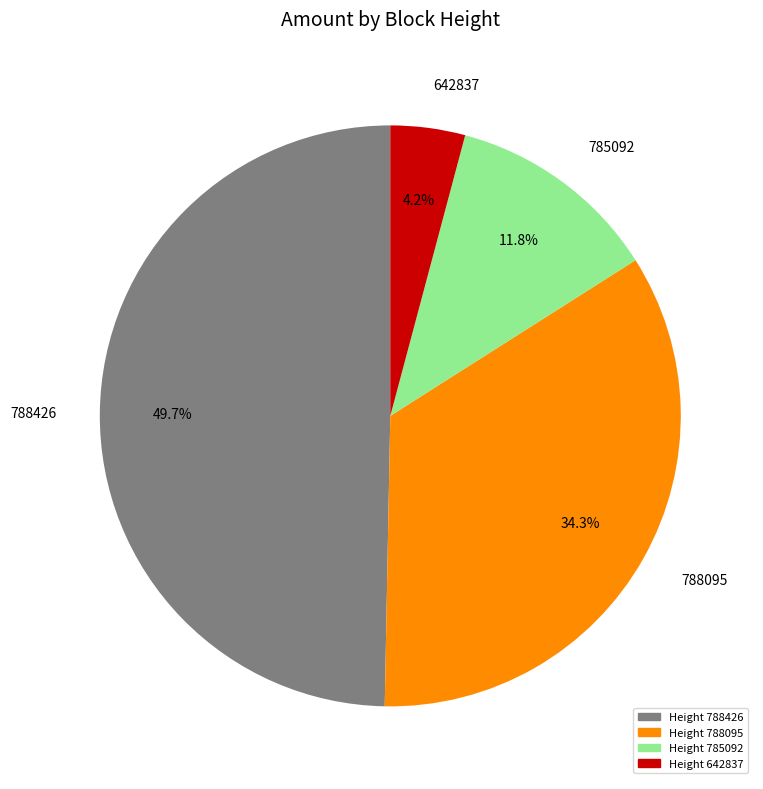

Which category has the smallest portion of the pie?

642837